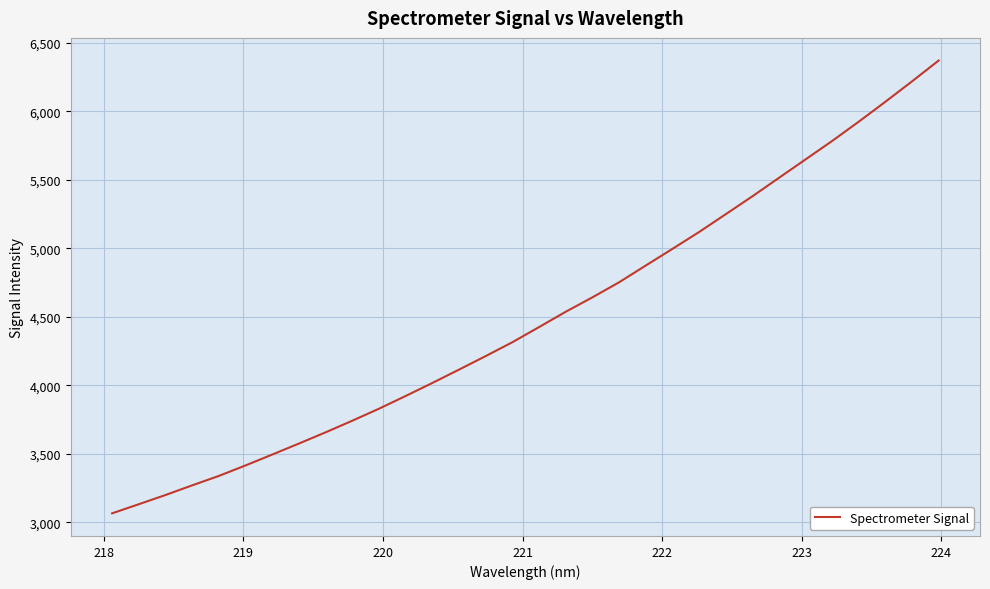

How many series are shown in this chart?

1